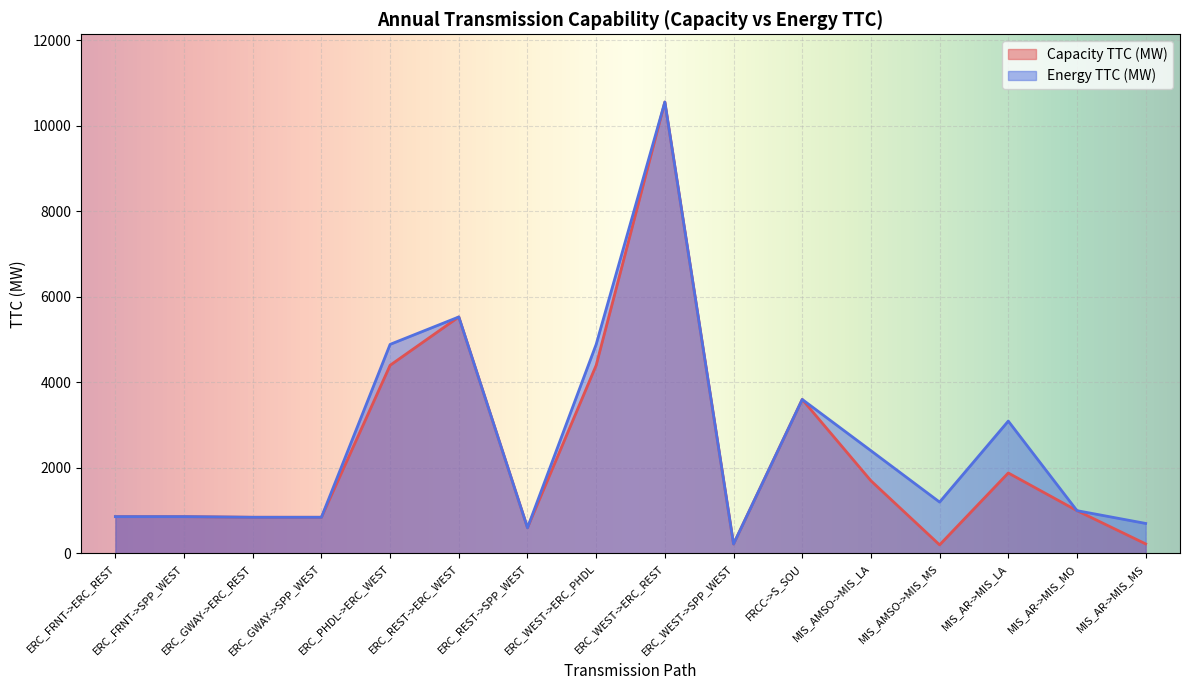

Where is the first local minimum for Energy TTC (MW)?

ERC_REST->SPP_WEST